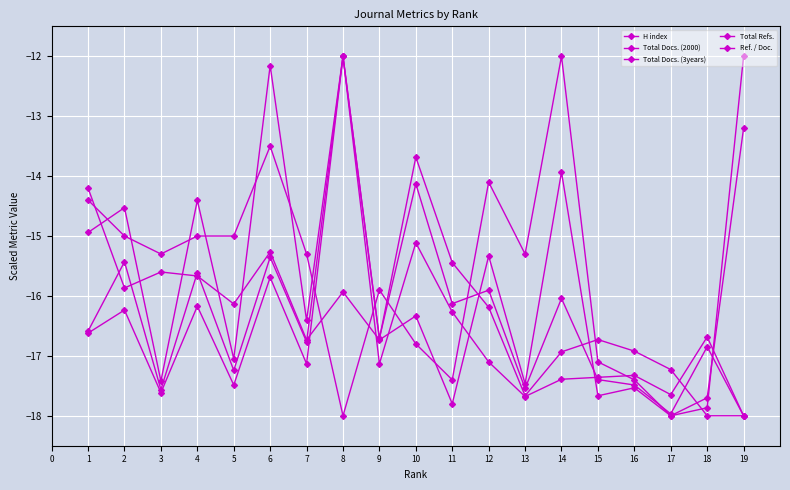

How many data points in Total Docs. (3years) are above -16?

6